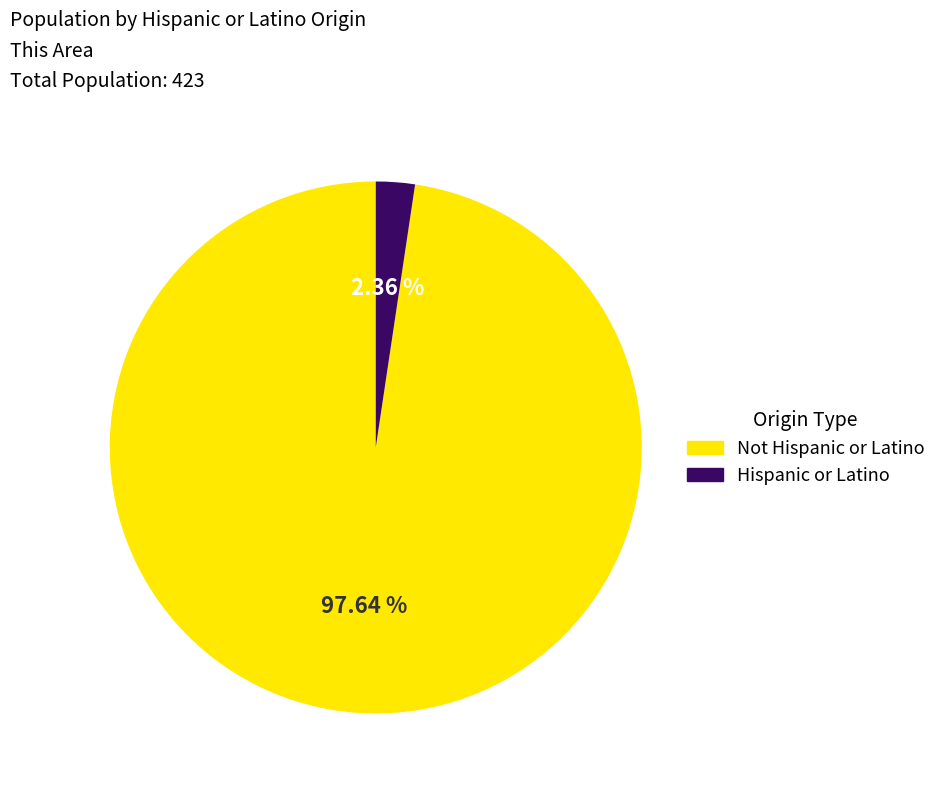

To the nearest percent, what is the combined percentage of Not Hispanic or Latino and Hispanic or Latino?

100%